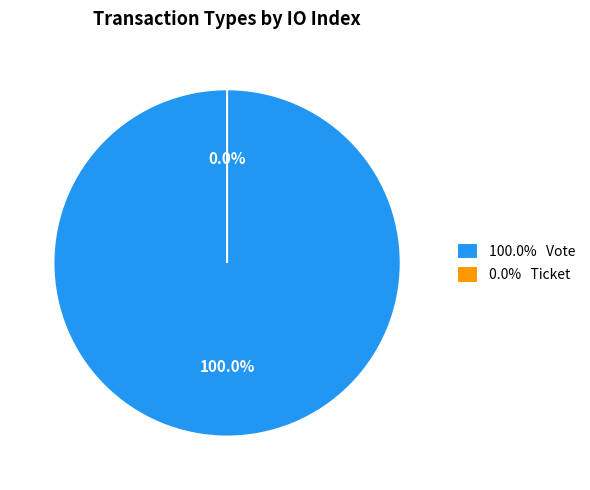

Which category has the biggest portion of the pie?

Vote